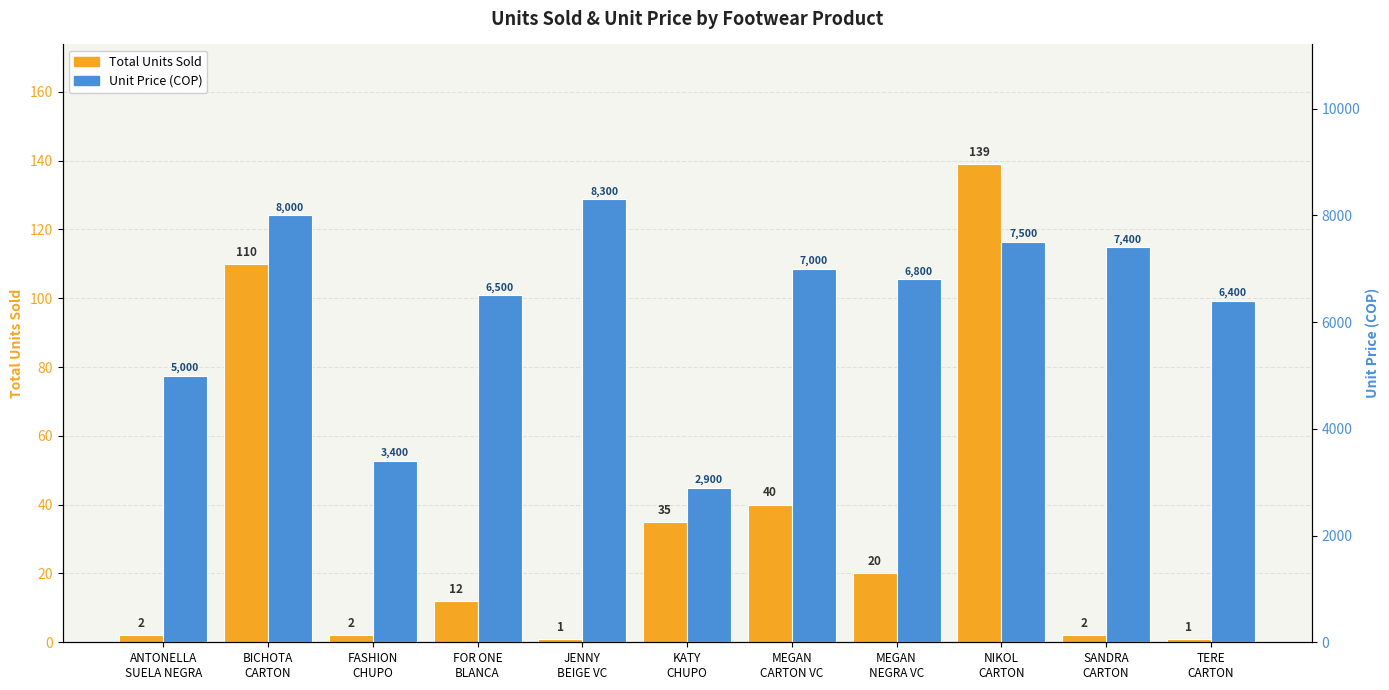

What are all the series names shown in the legend?

Total Units Sold, Unit Price (COP)